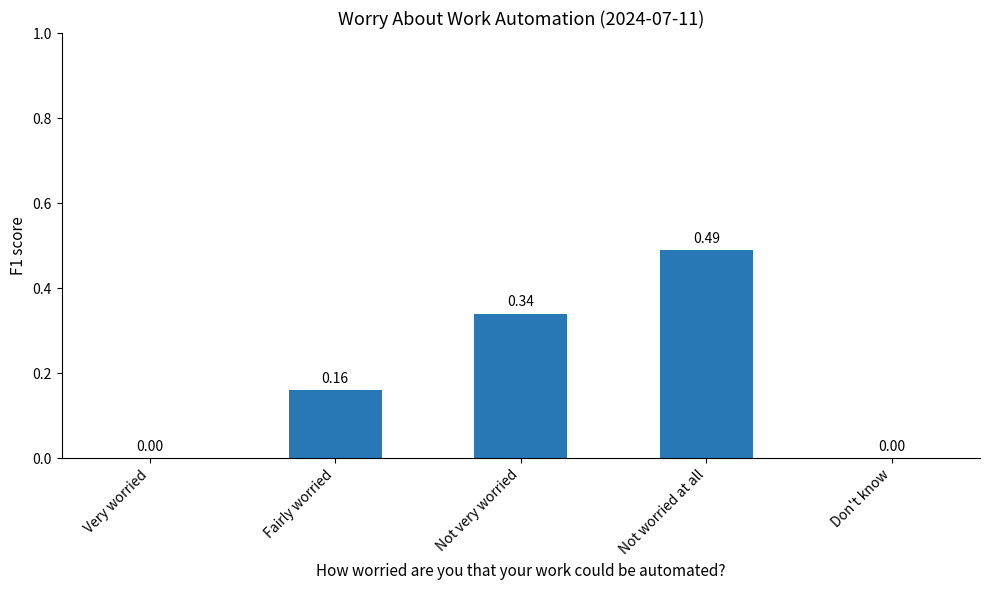

Between Fairly worried and Don't know, which is larger?

Fairly worried